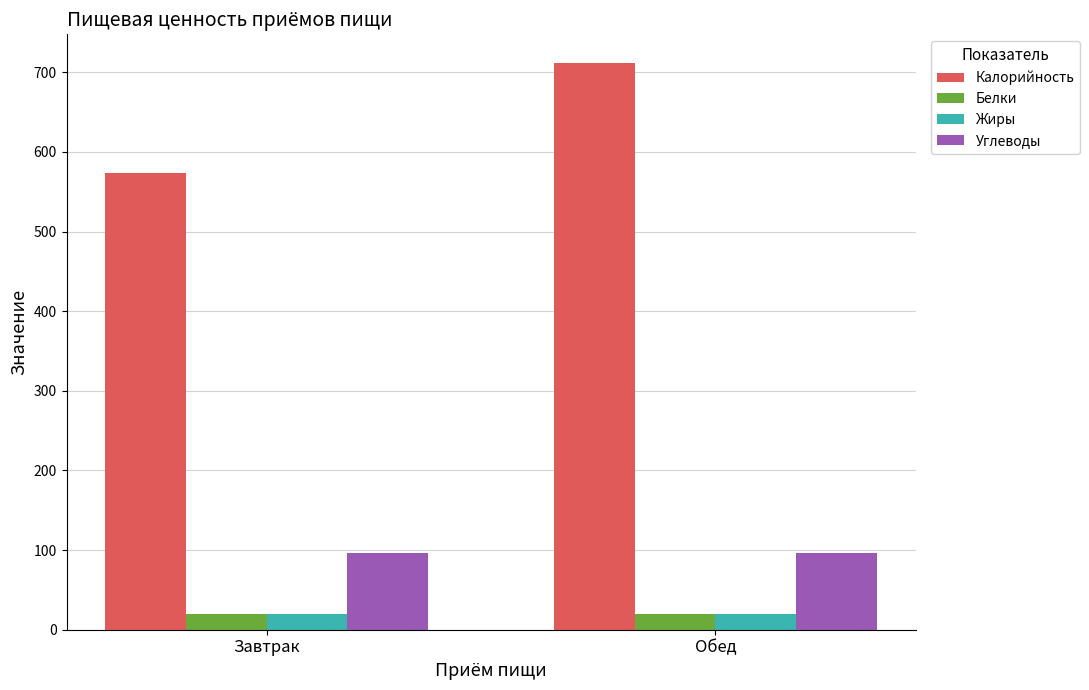

What is the label of the 2nd bar from the right?

Завтрак